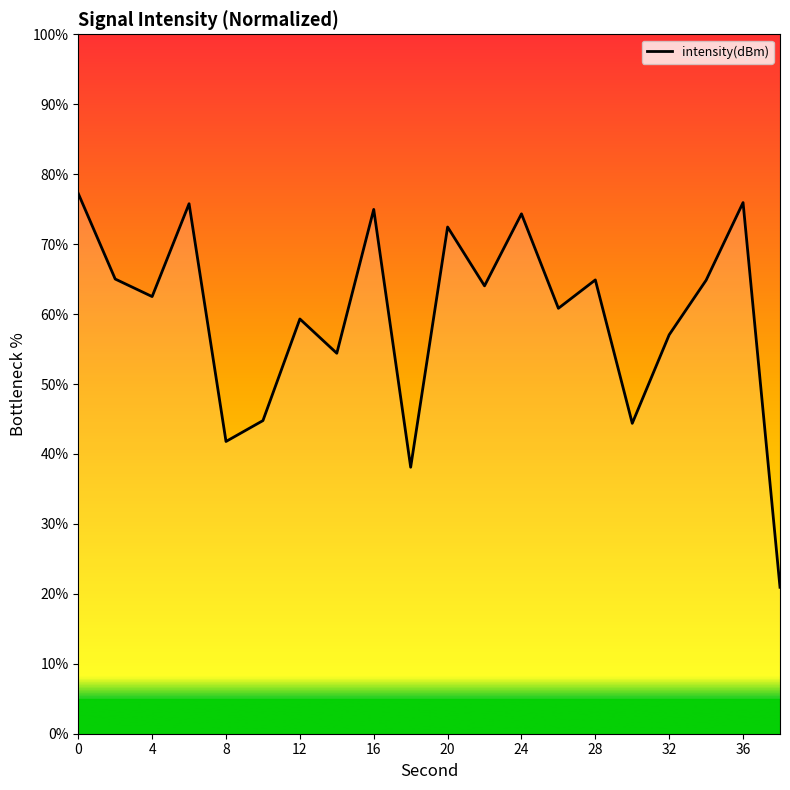

What is the smallest value displayed?

20.9